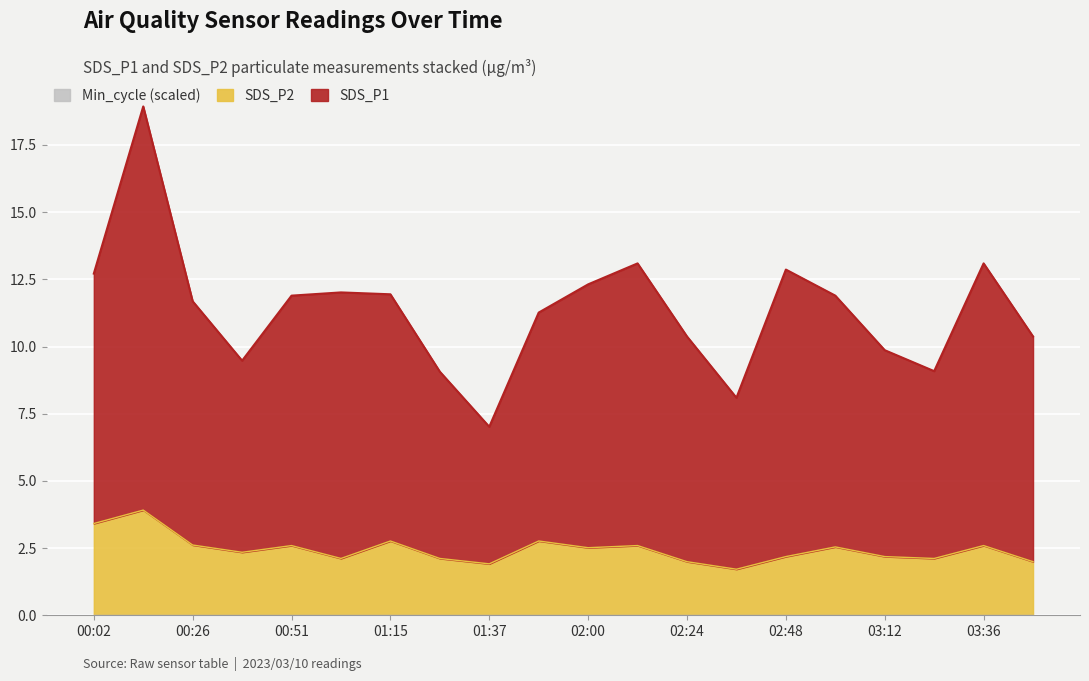

At which category does SDS_P2 reach its first local peak?

00:14